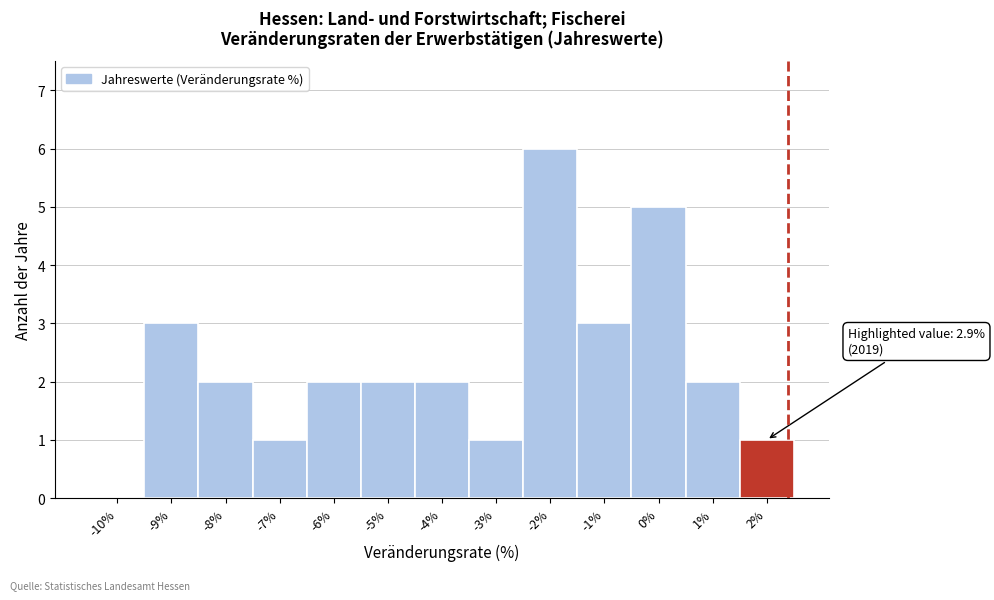

Reading left to right, transcribe all the data shown in this chart.

-10%=0	-9%=3	-8%=2	-7%=1	-6%=2	-5%=2	-4%=2	-3%=1	-2%=6	-1%=3	0%=5	1%=2	2%=1